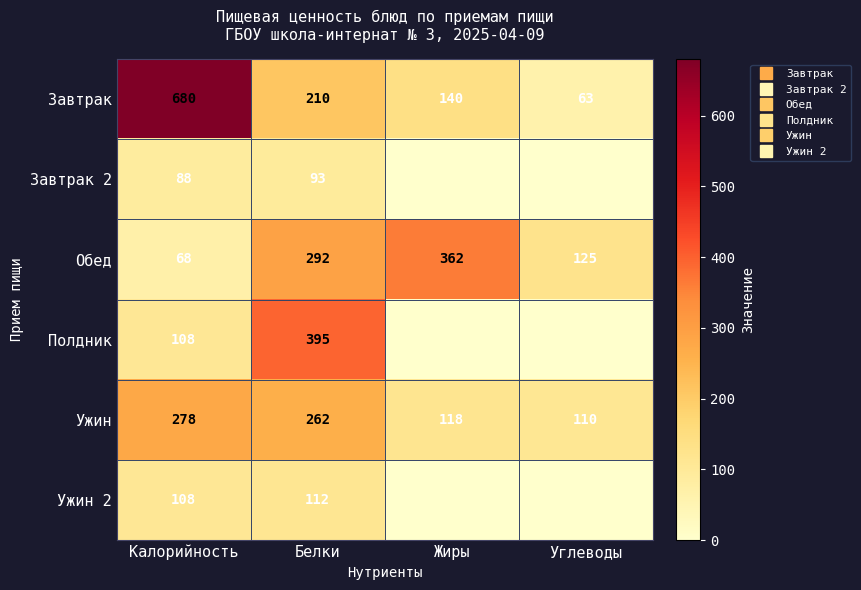

At which label is Ужин 2 closest to 56?

Калорийность